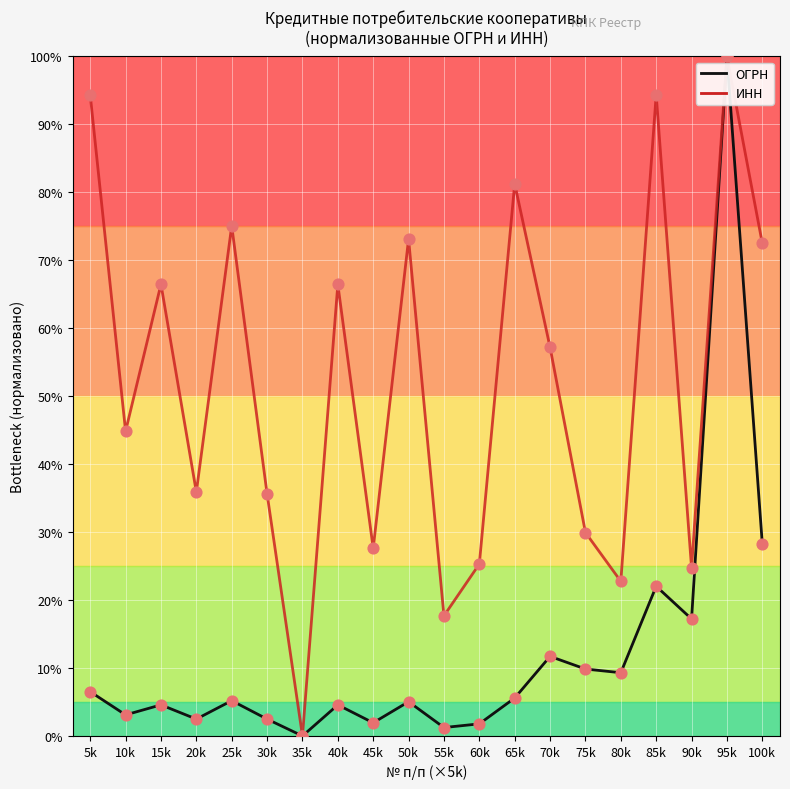

Which series changed the most between 50k and 95k?

ОГРН